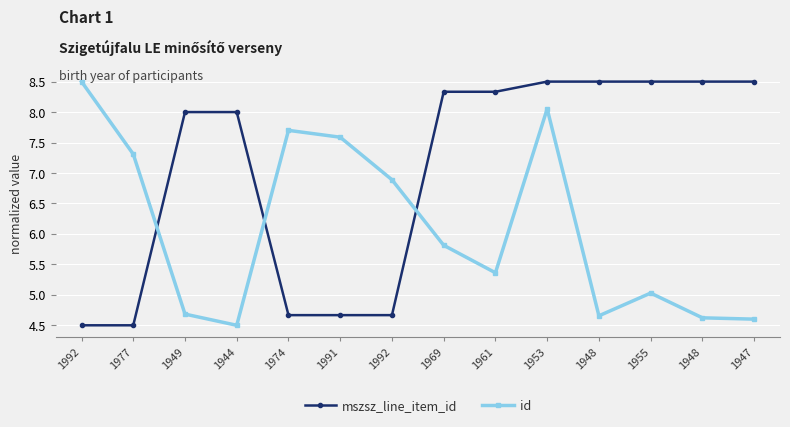

How many distinct data groups are displayed?

2